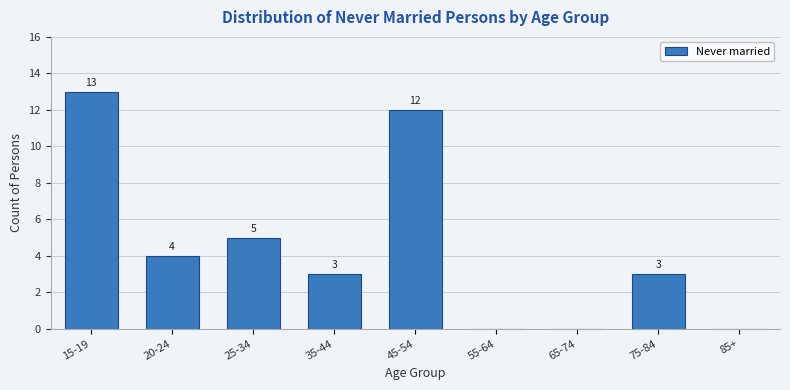

Reading left to right, extract all data points from this chart.

15-19=13	20-24=4	25-34=5	35-44=3	45-54=12	55-64=0	65-74=0	75-84=3	85+=0